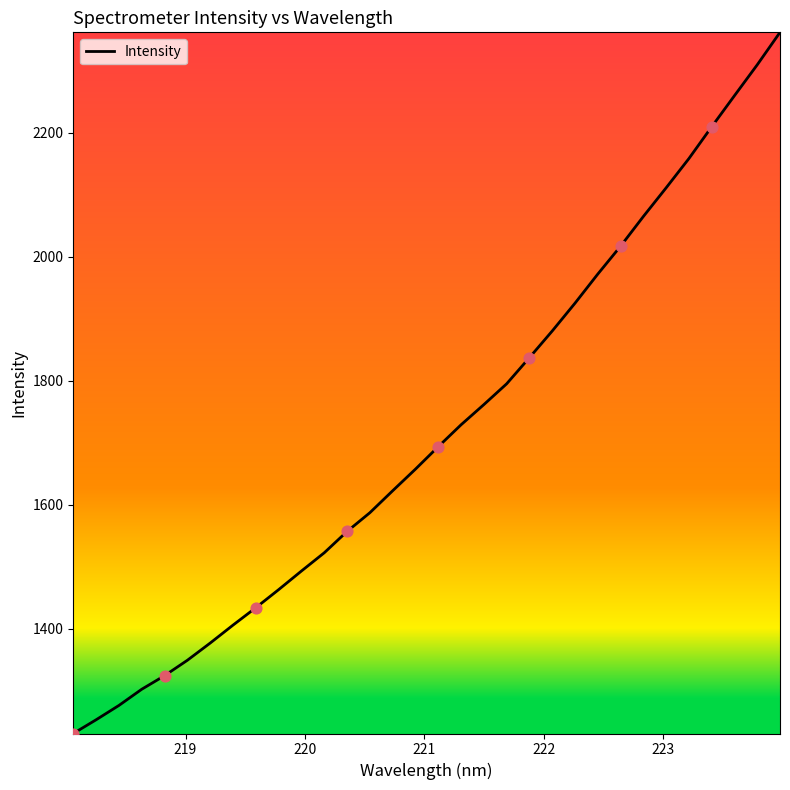

What is the greatest value displayed?

2362.2